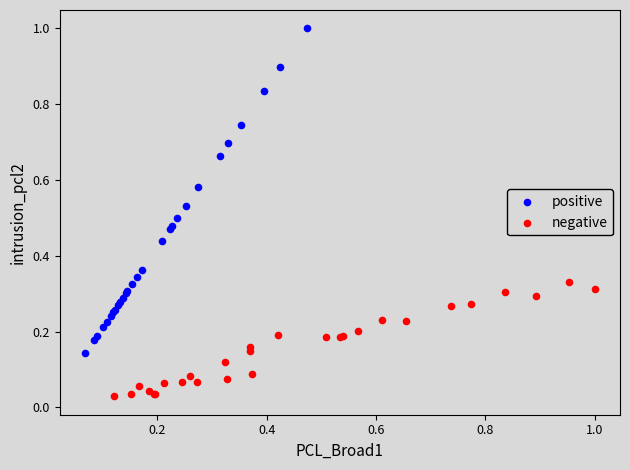

Which series contains the highest Y value?

positive